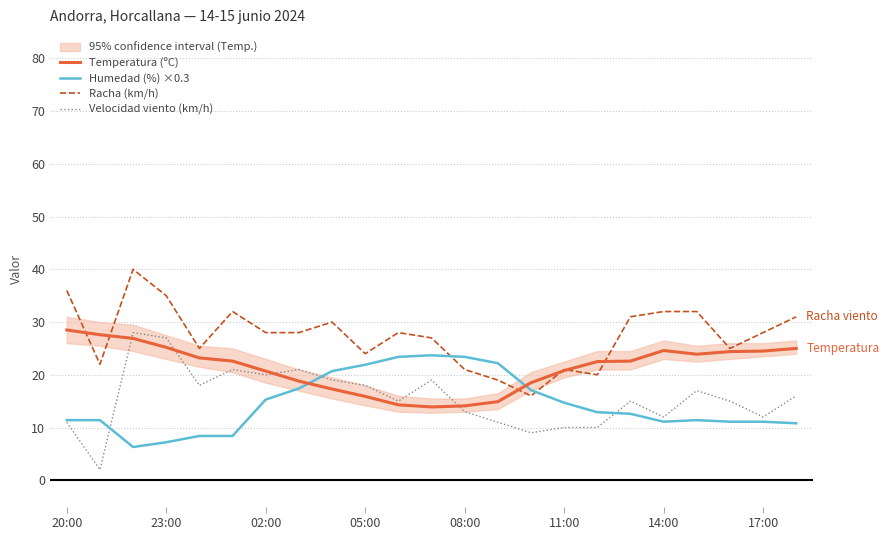

Is it true that Temperatura (ºC) equals 15.9 at 05:00?

True